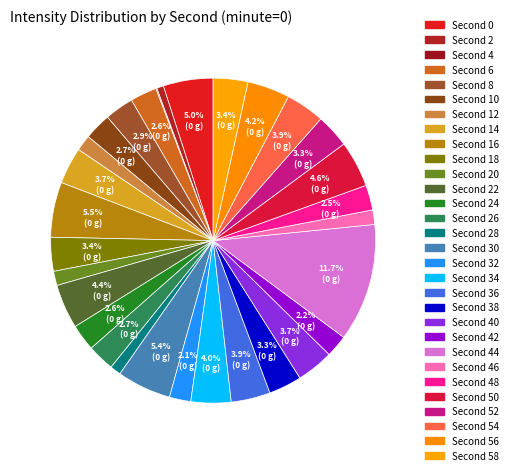

Count the number of slices in the pie.

30